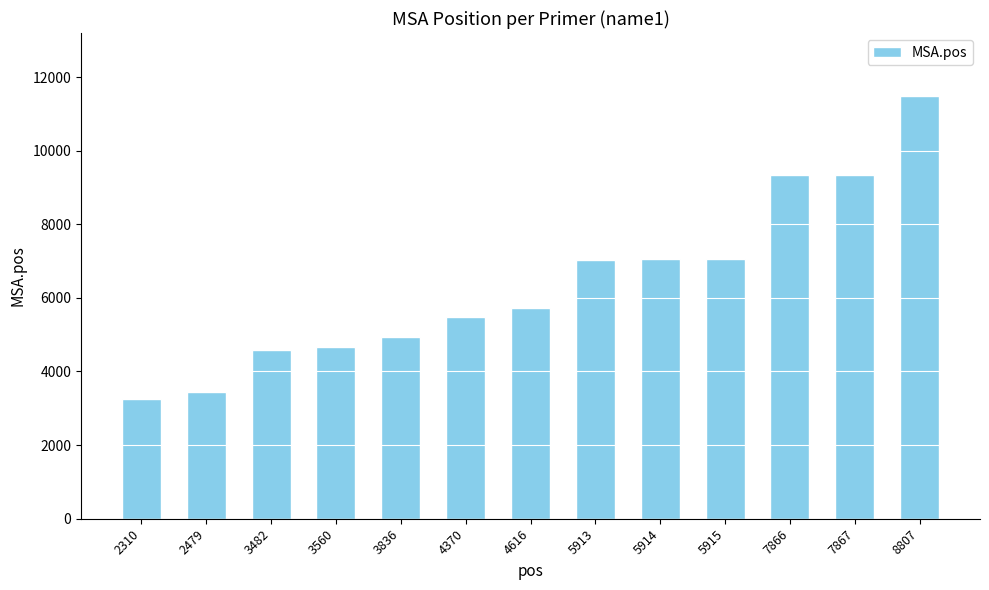

The chart shows a value of 9337 at 7867. True or false?

True